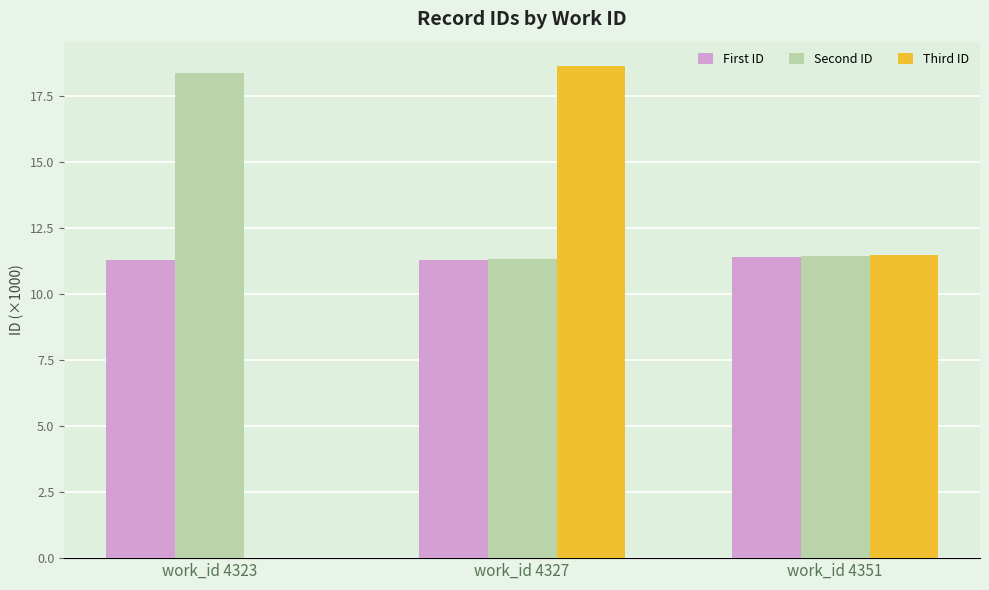

Reading right to left, list all the values displayed in this chart.

First ID: work_id 4351=11.4	work_id 4327=11.3	work_id 4323=11.3
Second ID: work_id 4351=11.4	work_id 4327=11.3	work_id 4323=18.4
Third ID: work_id 4351=11.5	work_id 4327=18.6	work_id 4323=0.0